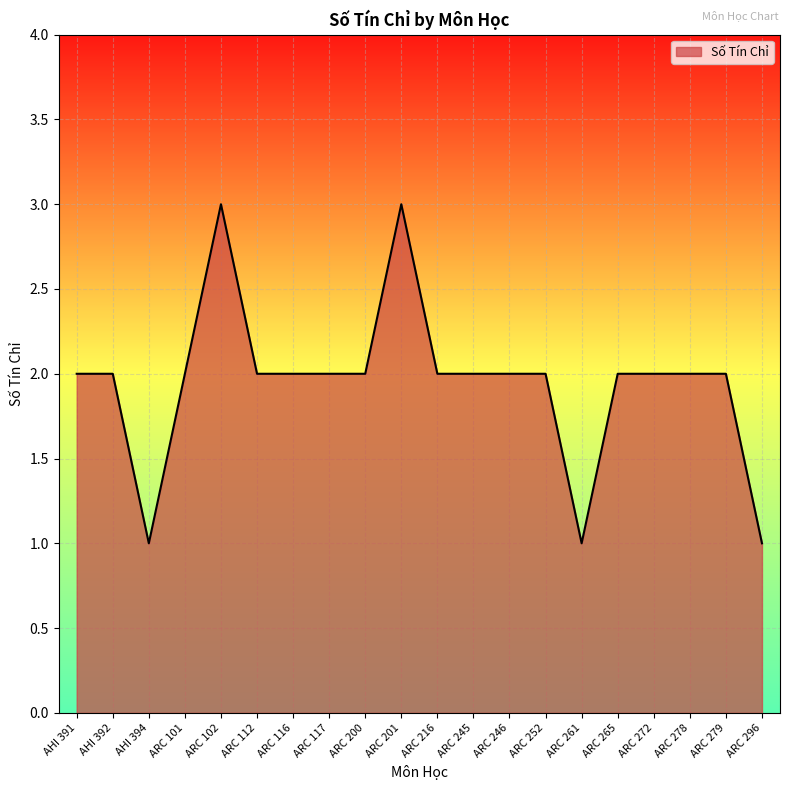

At which category does the data reach its first local valley?

AHI 394